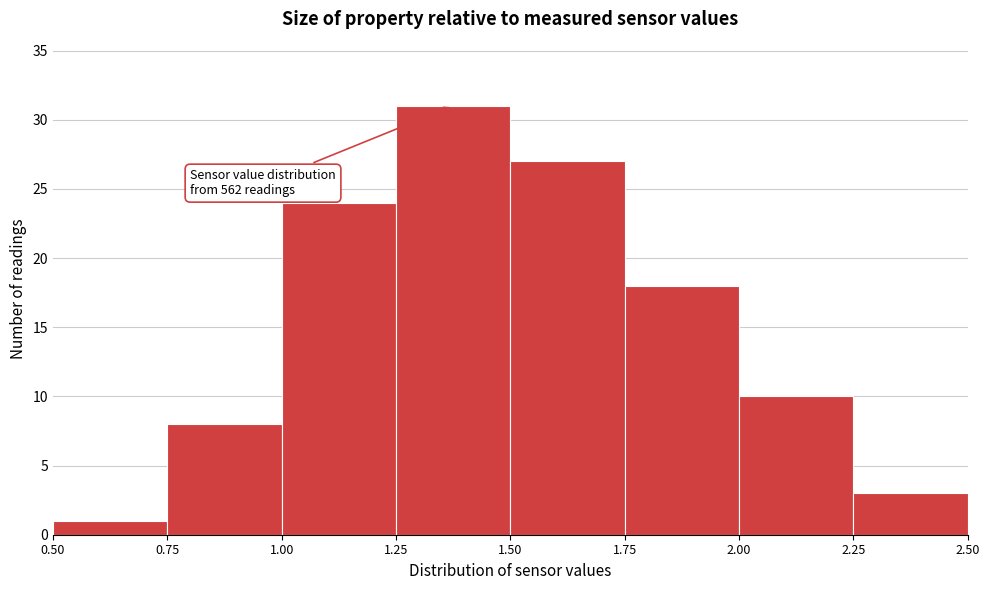

Which range on the x-axis has the tallest bar?

1.25 to 1.50